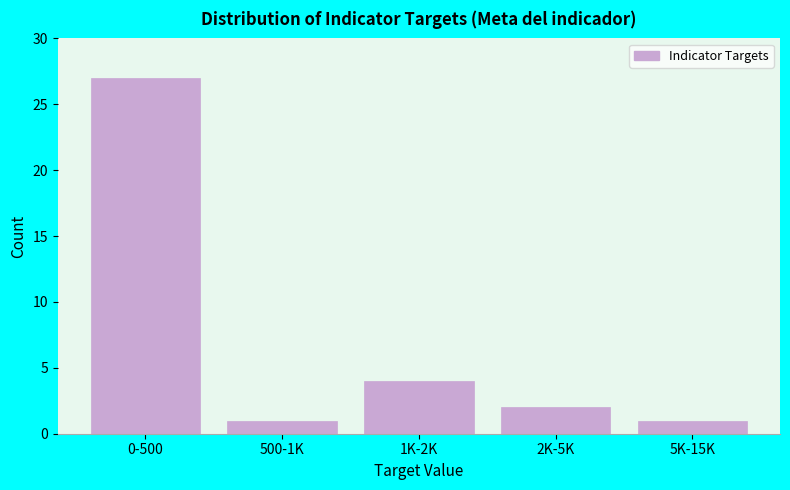

Reading right to left, list all the values displayed in this chart.

1	2	4	1	27